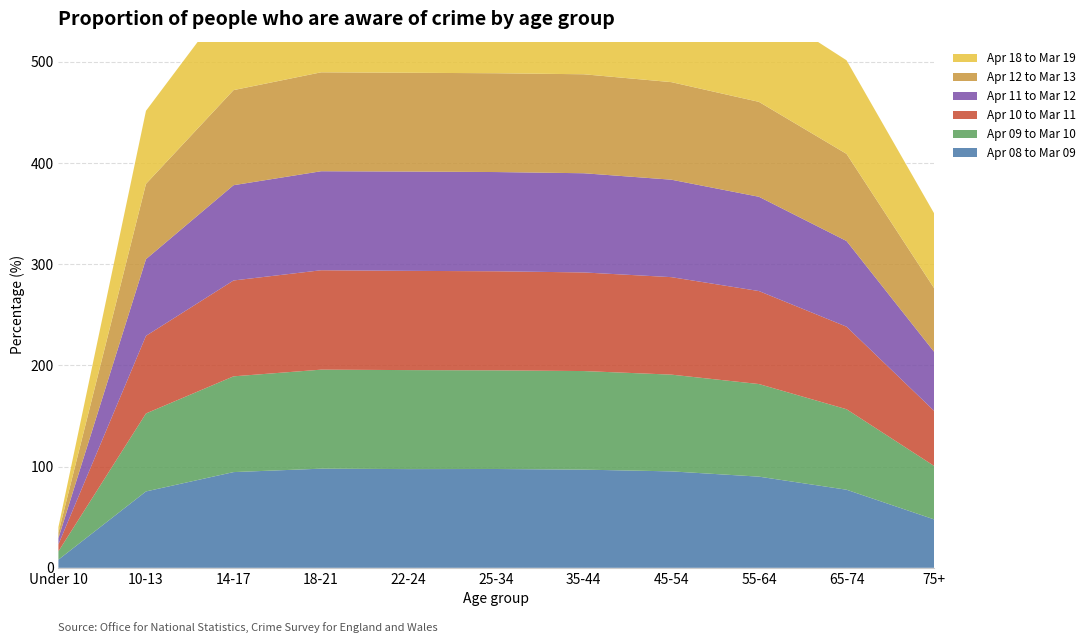

Reading left to right, extract all data points from this chart.

Apr 08 to Mar 09: 8.0	75.5	94.6	98.0	97.5	97.7	97.0	95.3	90.1	77.2	47.9
Apr 09 to Mar 10: 8.3	77.1	94.6	97.8	97.8	97.5	97.4	95.6	91.5	79.5	52.9
Apr 10 to Mar 11: 6.9	76.7	94.7	98.2	98.1	97.9	97.4	96.3	91.9	81.6	54.4
Apr 11 to Mar 12: 6.2	75.8	94.1	97.8	98.1	98.1	98.0	96.3	93.2	84.7	58.4
Apr 12 to Mar 13: 5.3	74.4	94.0	97.8	97.6	97.6	97.8	96.4	93.8	86.1	62.9
Apr 18 to Mar 19: 5.5	72.2	94.9	97.8	97.9	98.1	98.2	97.9	96.8	92.5	74.0